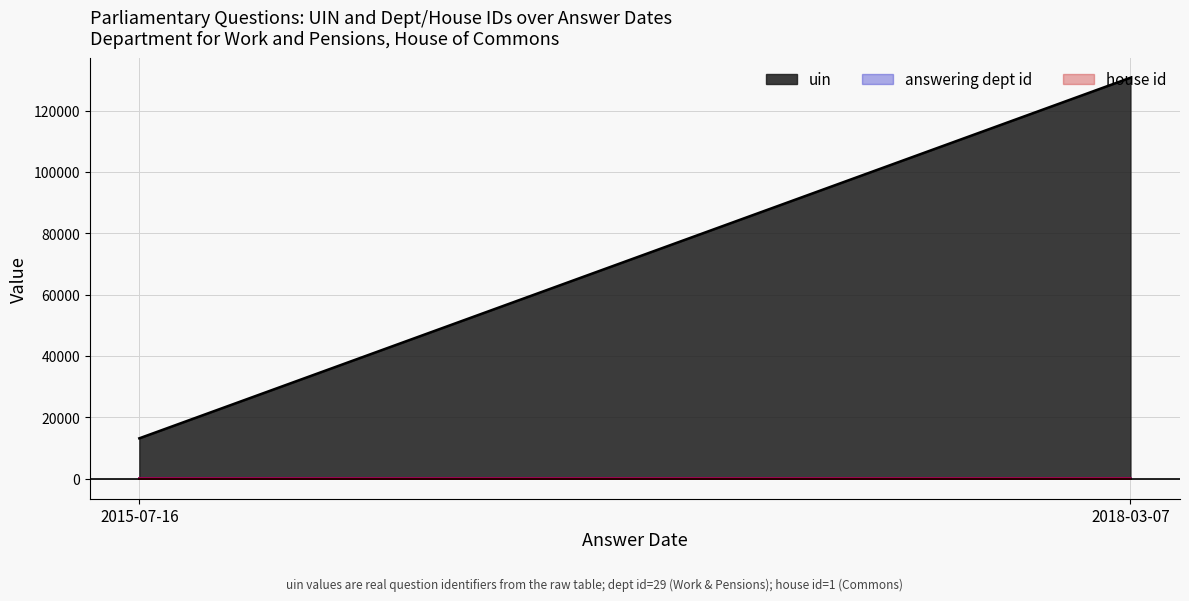

At how many categories does at least one series exceed 55418?

1